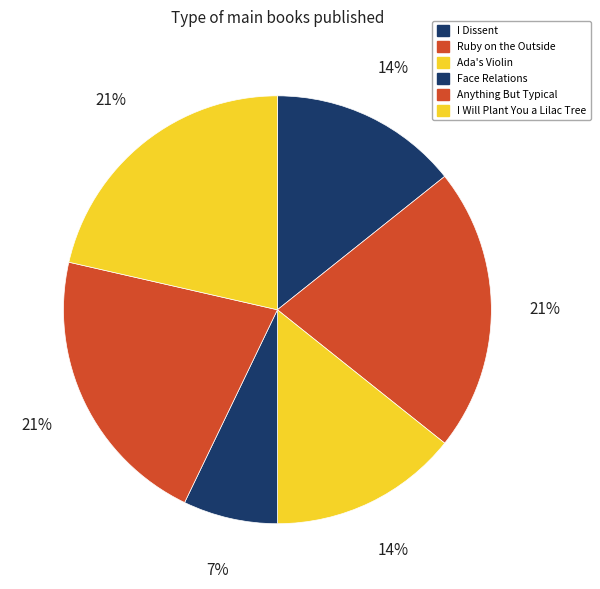

To the nearest percent, what percentage of the pie is I Will Plant You a Lilac Tree?

21%